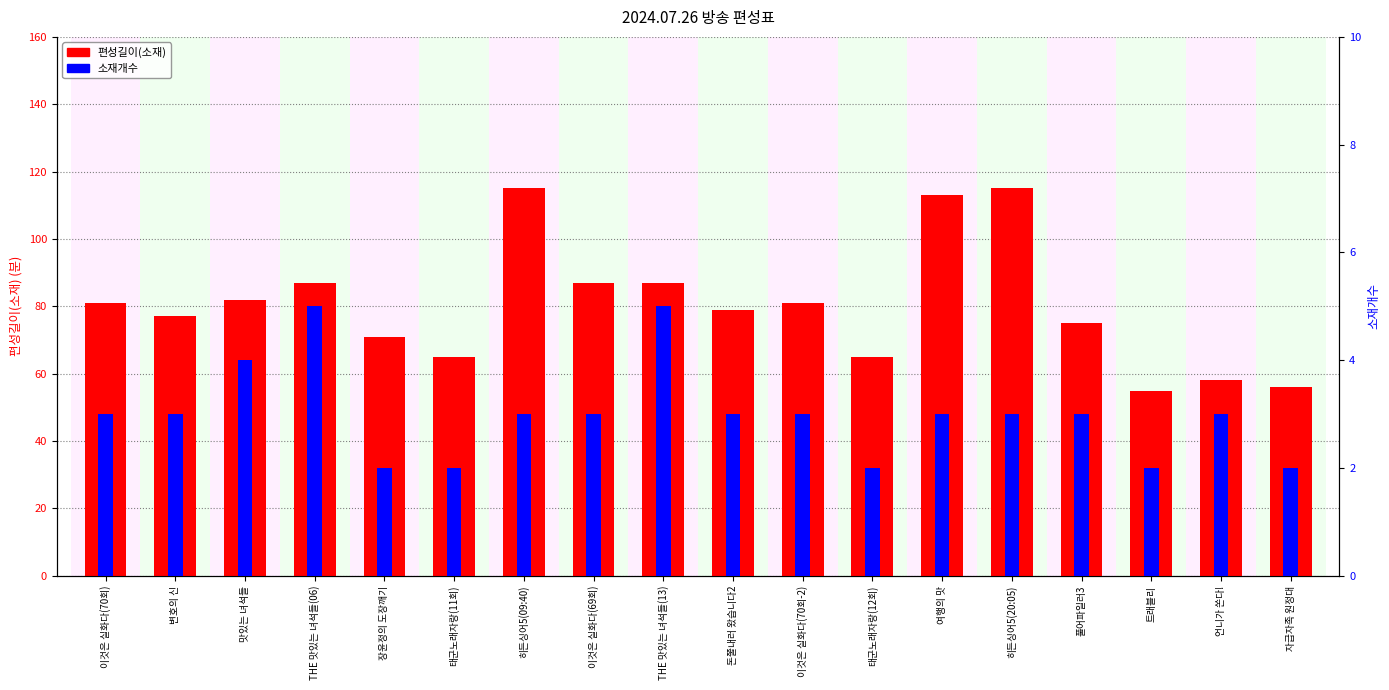

At how many categories does at least one series exceed 84?

6